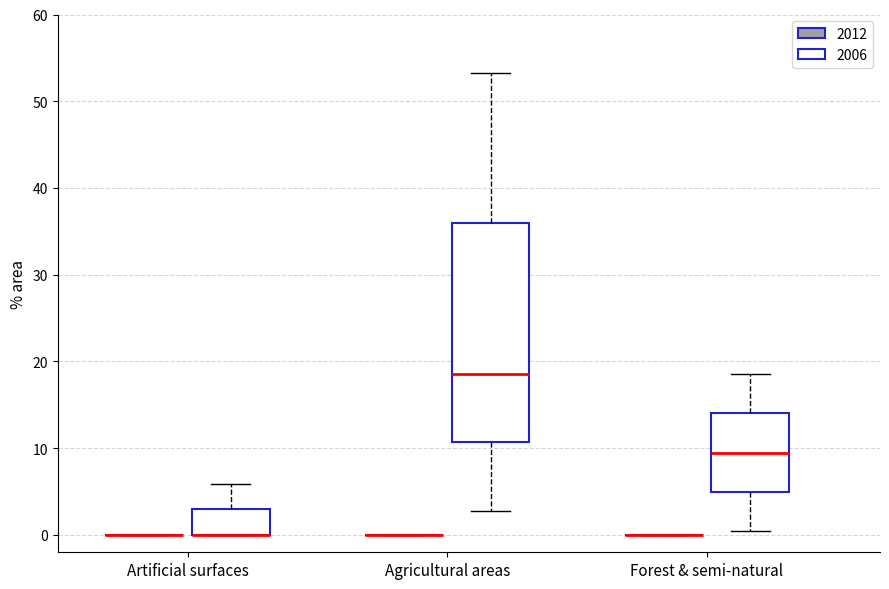

Where does the median line of the box for Agricultural areas (2006) sit on the y-axis? The values are not printed on the chart, so give them approximately, as read against the axis.

19